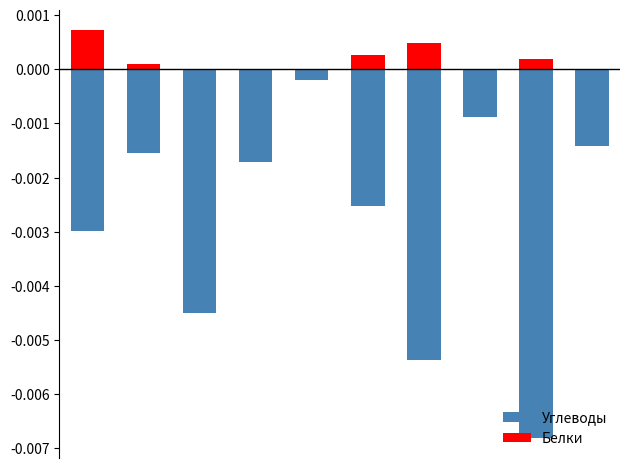

Where is Углеводы nearest to the value 0?

4